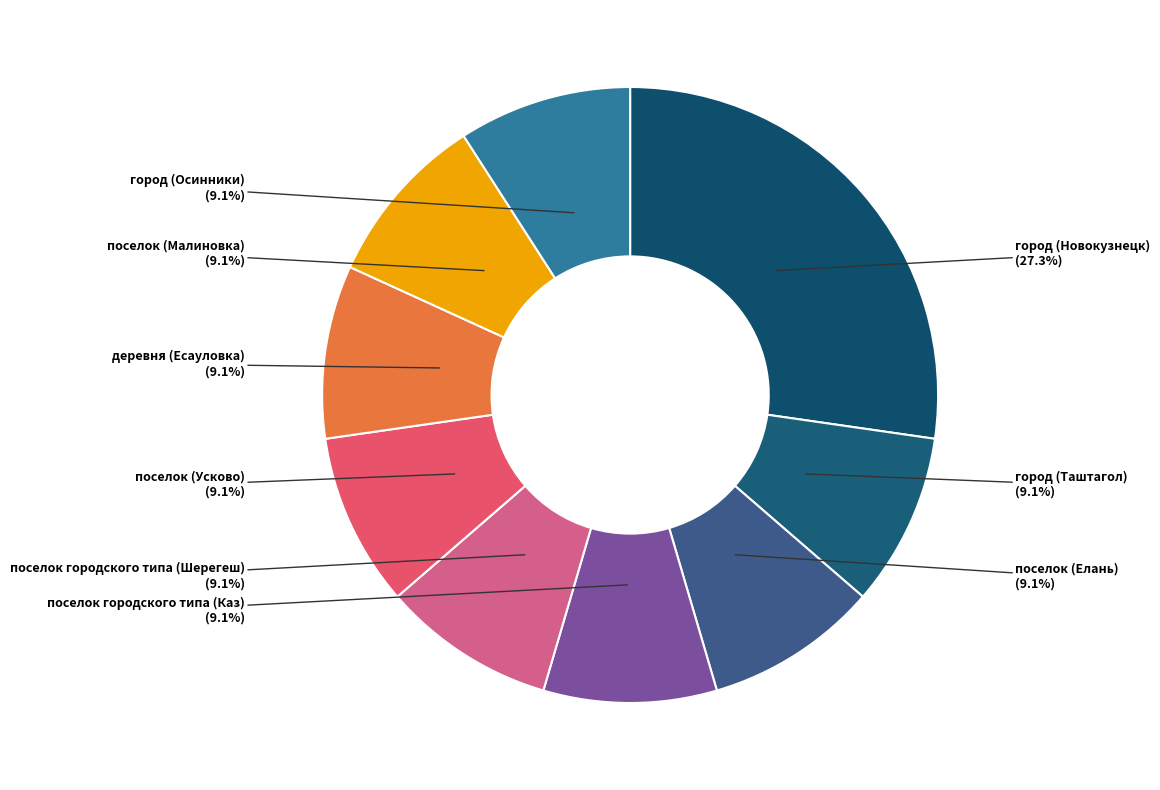

Which category has the biggest portion of the pie?

город (Новокузнецк)